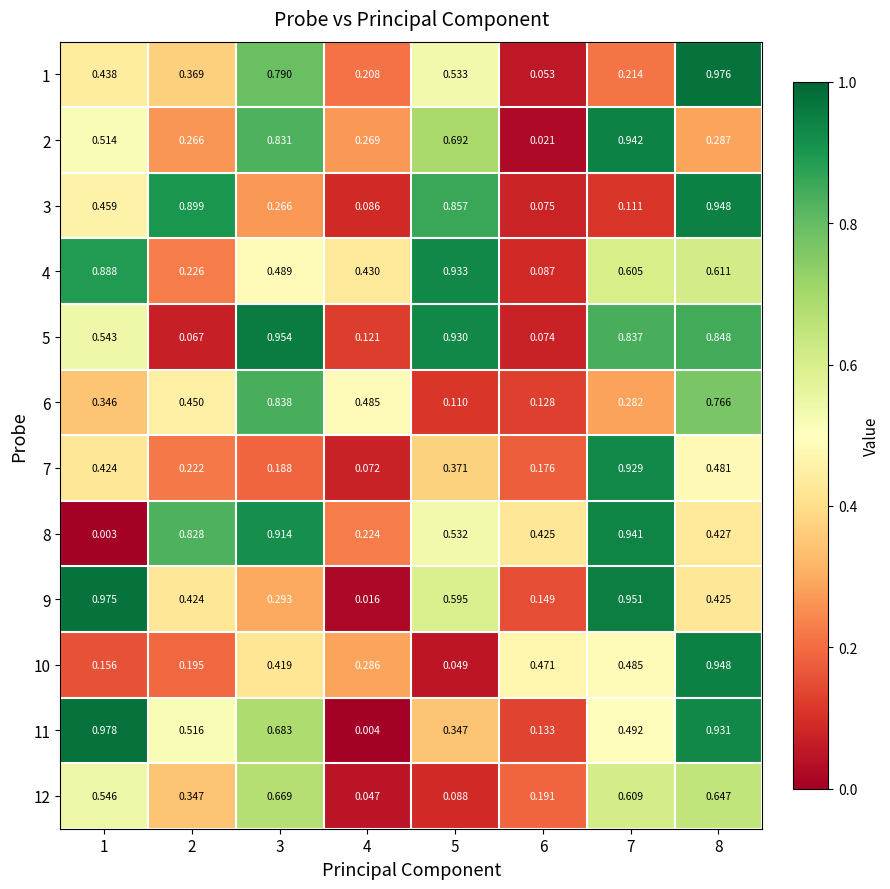

Is the value of 1 at 7 greater than the value of 5 at 2?

Yes